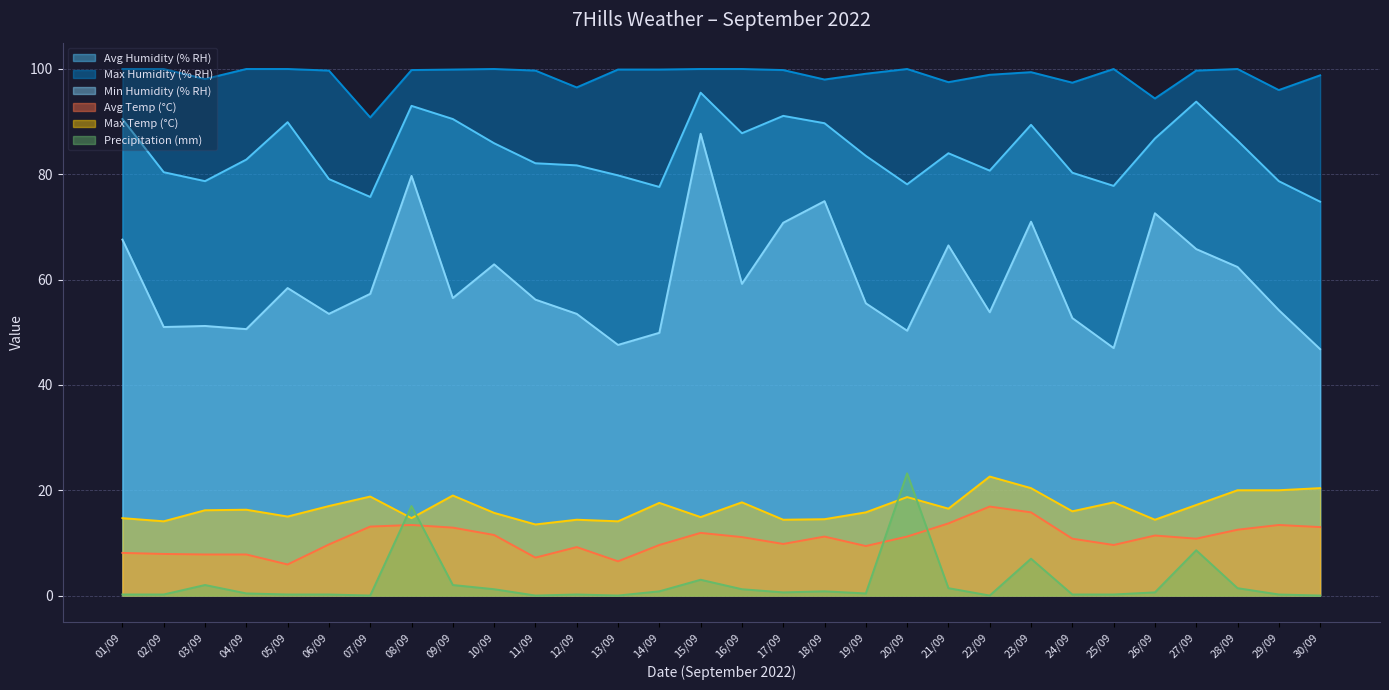

What is the maximum value shown in the chart?

100.0